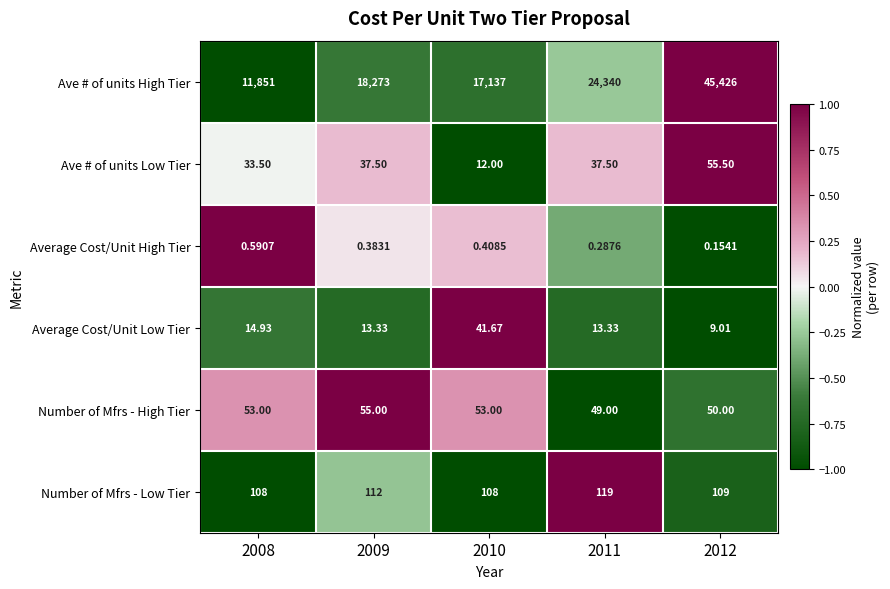

At 2012, list the series in order from smallest to largest.

Average Cost/Unit High Tier, Average Cost/Unit Low Tier, Number of Mfrs - High Tier, Ave # of units Low Tier, Number of Mfrs - Low Tier, Ave # of units High Tier